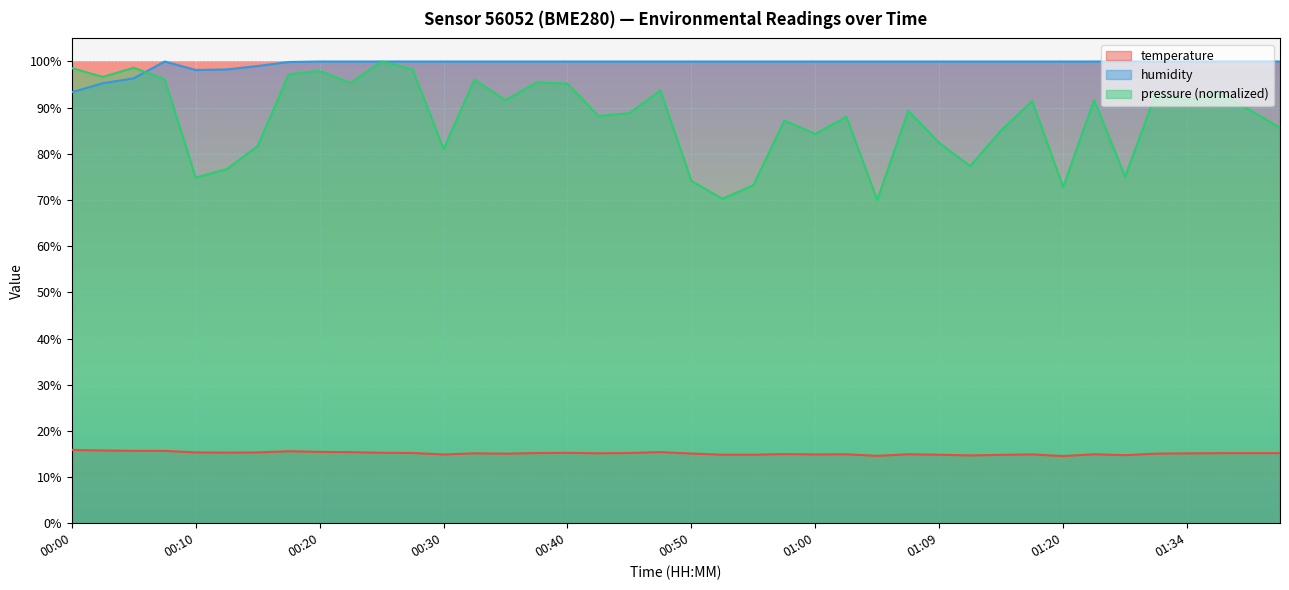

What is the difference between the second highest and second lowest values in the temperature series?

1.2